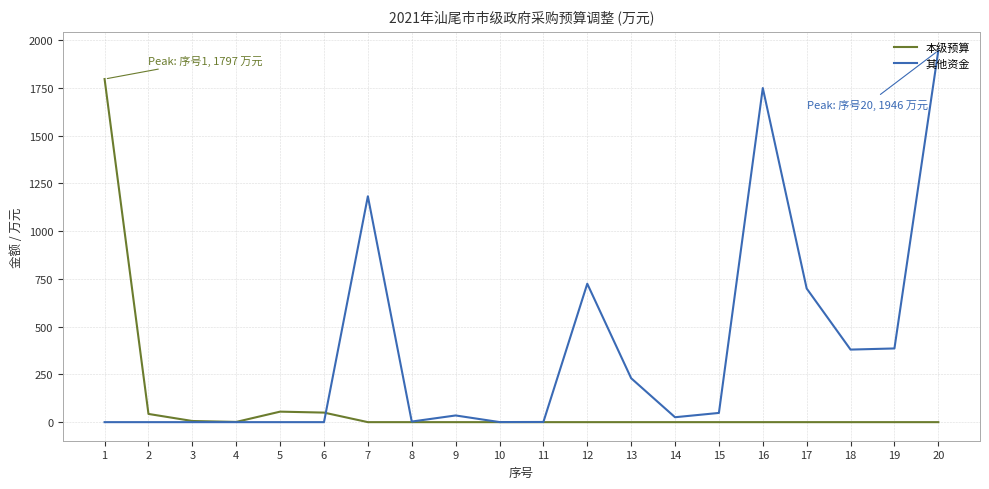

Where does the 其他资金 series first go above 35?

7